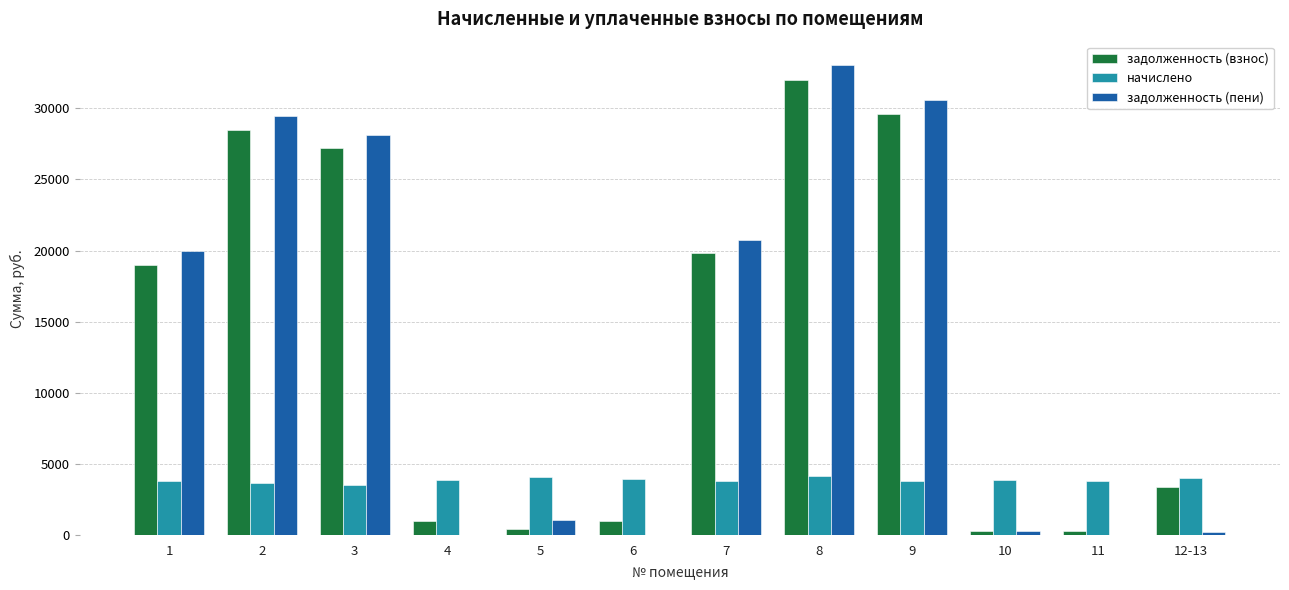

Which series has the widest spread of values?

задолженность (пени)